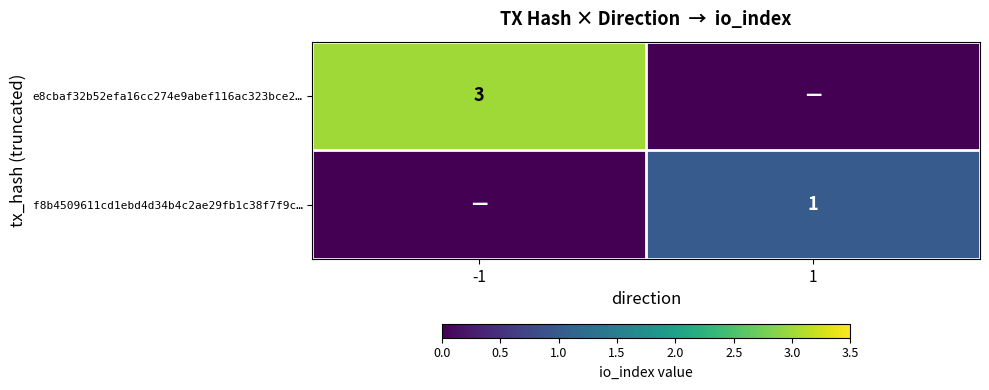

The value of f8b4509611cd1ebd4d34b4c2ae29fb1c38f7f9c… at 1 is 2. True or false?

False